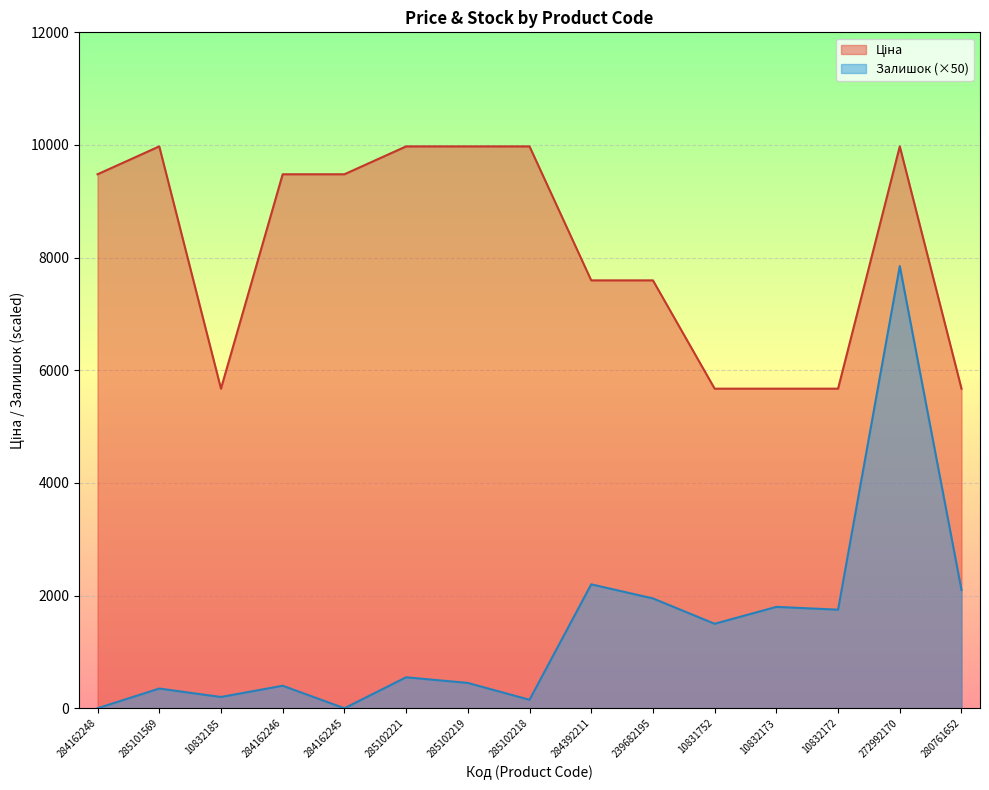

What is the average value of the Ціна series?

8125.2